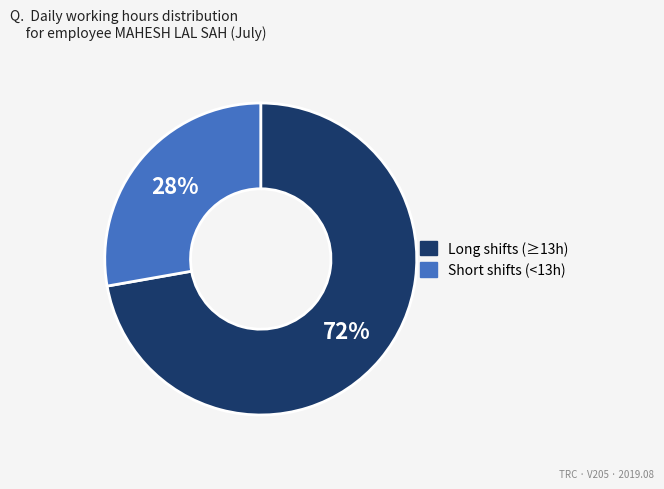

Which has a higher value, Short shifts (<13h) or Long shifts (≥13h)?

Long shifts (≥13h)